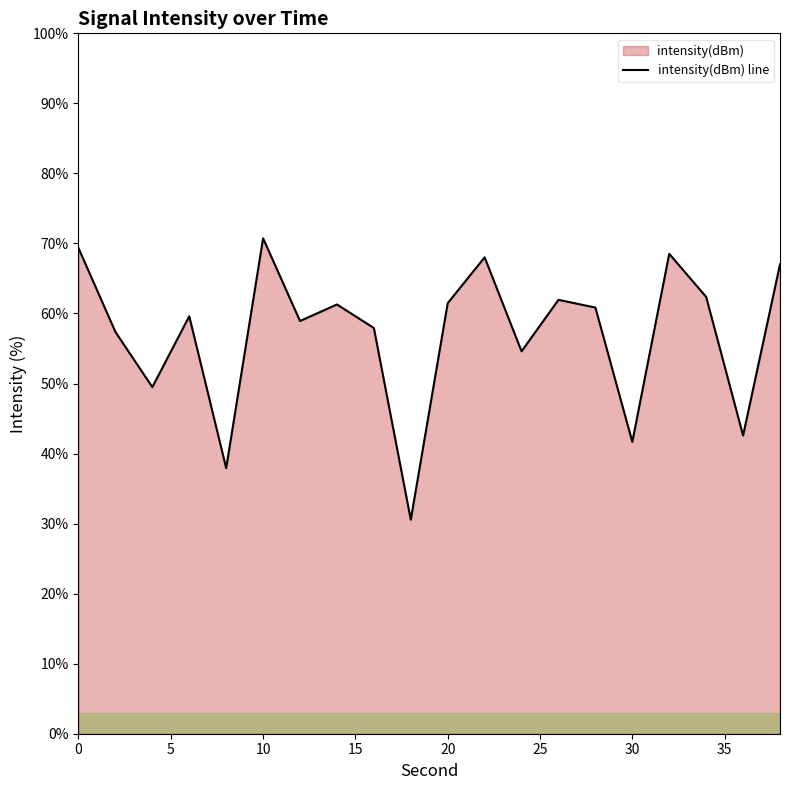

What is the change in value from 10 to 30?

-29.1